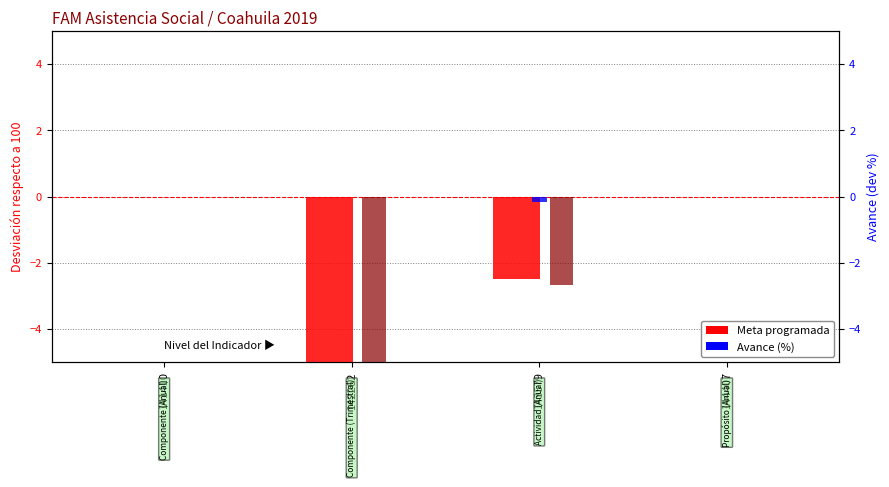

Are the bars horizontal?

No